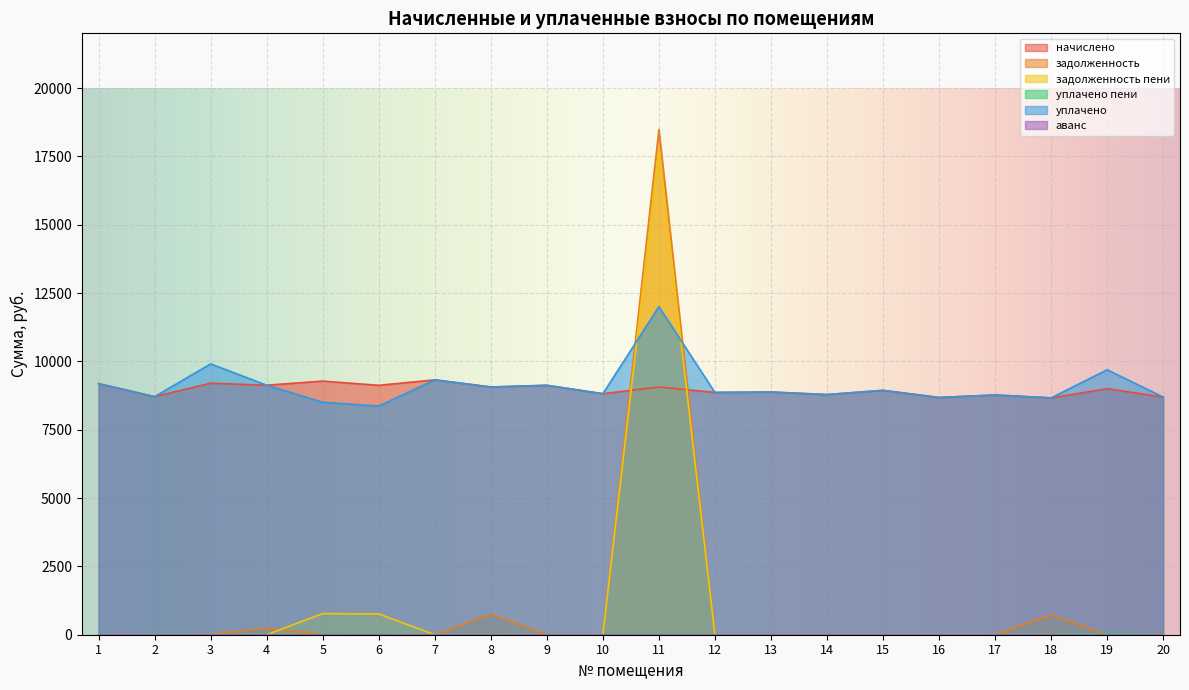

True or false: задолженность has a value of 0.0 at 5.

True